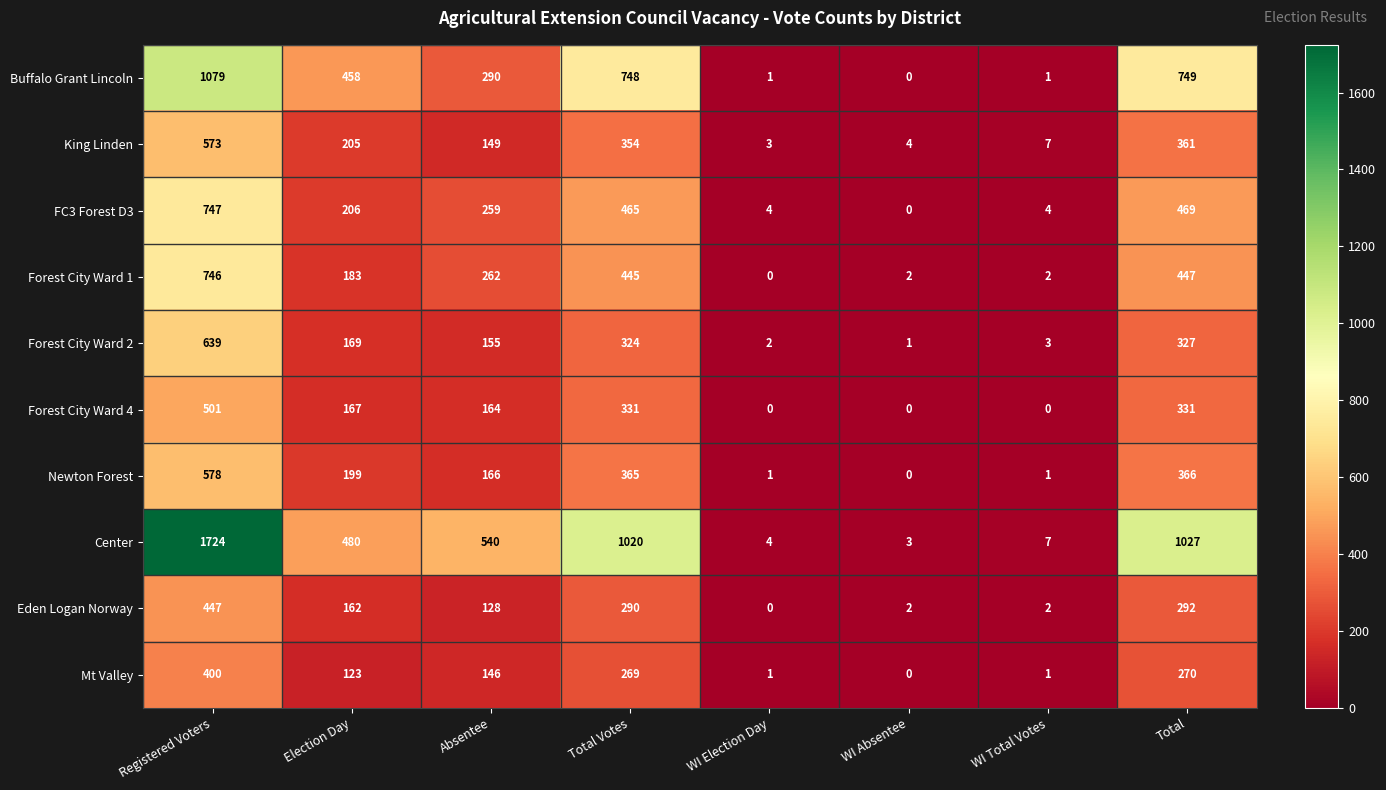

Count the number of categories in the chart.

8